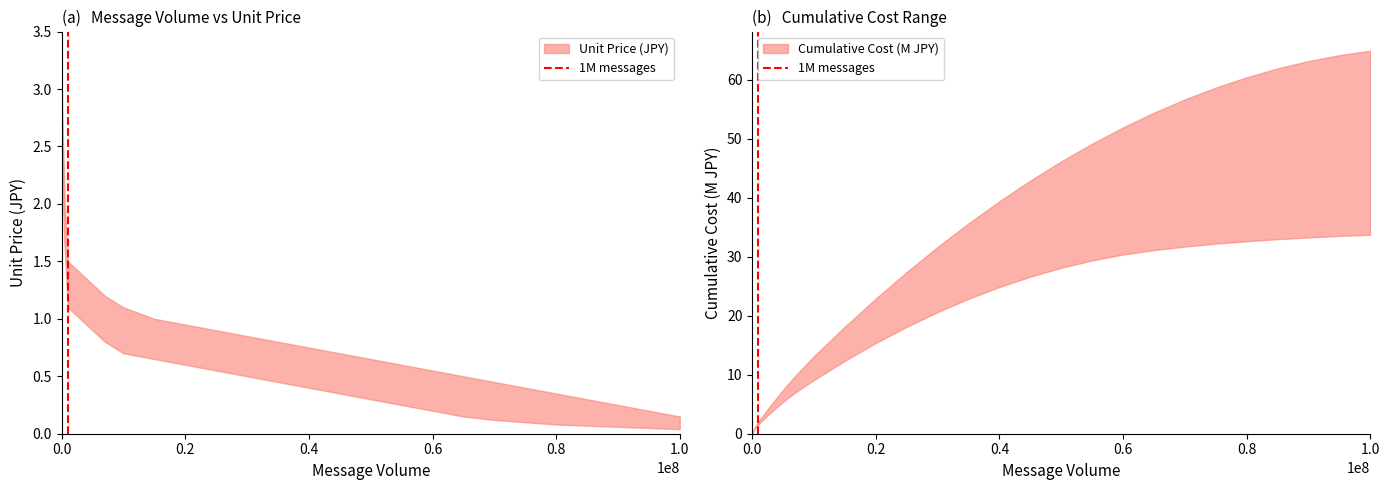

What is the sum of the values at 0.0 and 0.2?

1